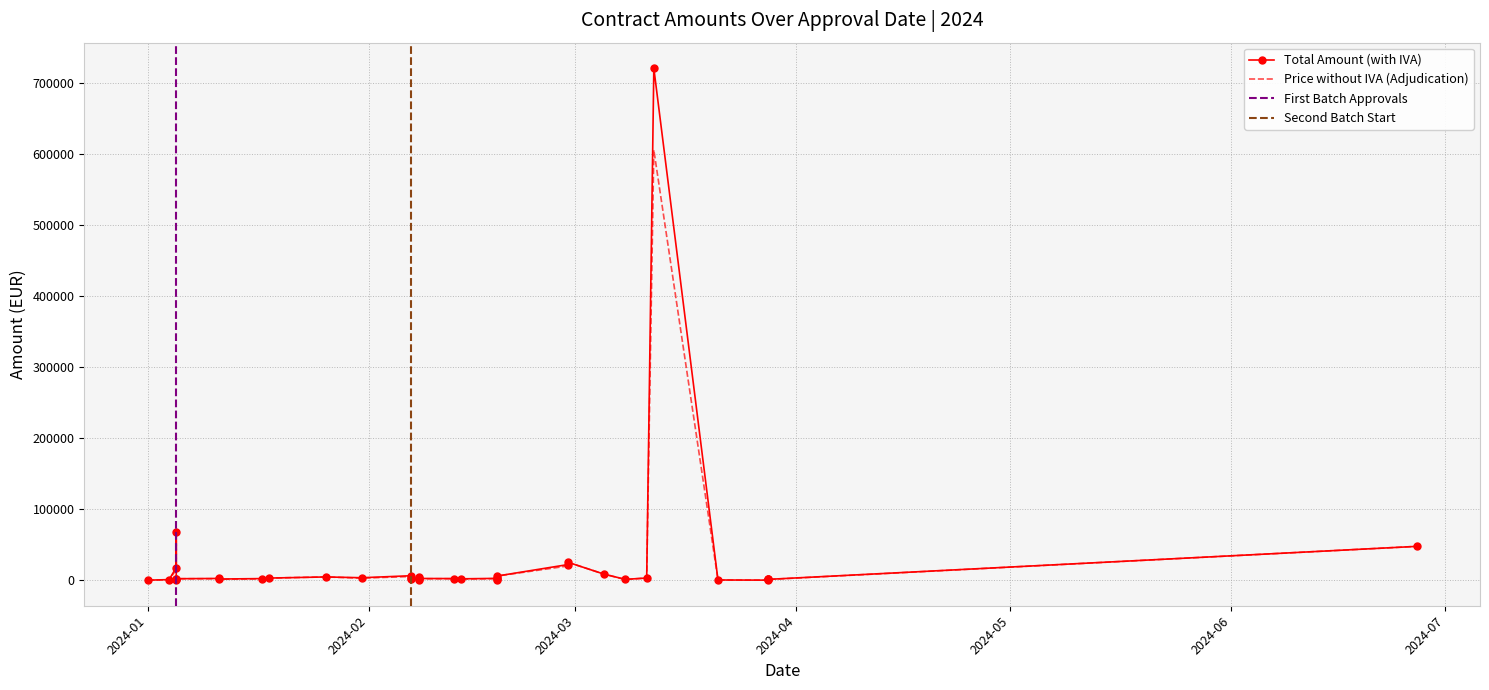

Where is the first local minimum for Total (with IVA)?

1